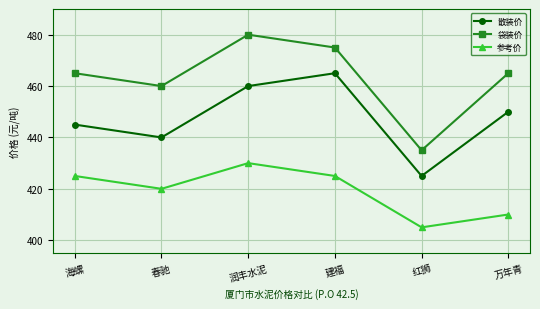

What is the sum of all 散装价 values?

2685